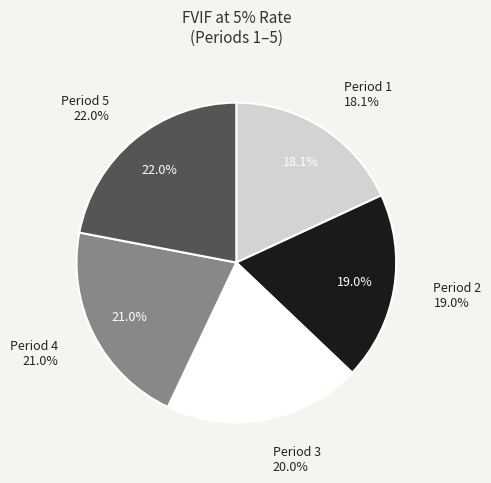

Count the number of slices in the pie.

5